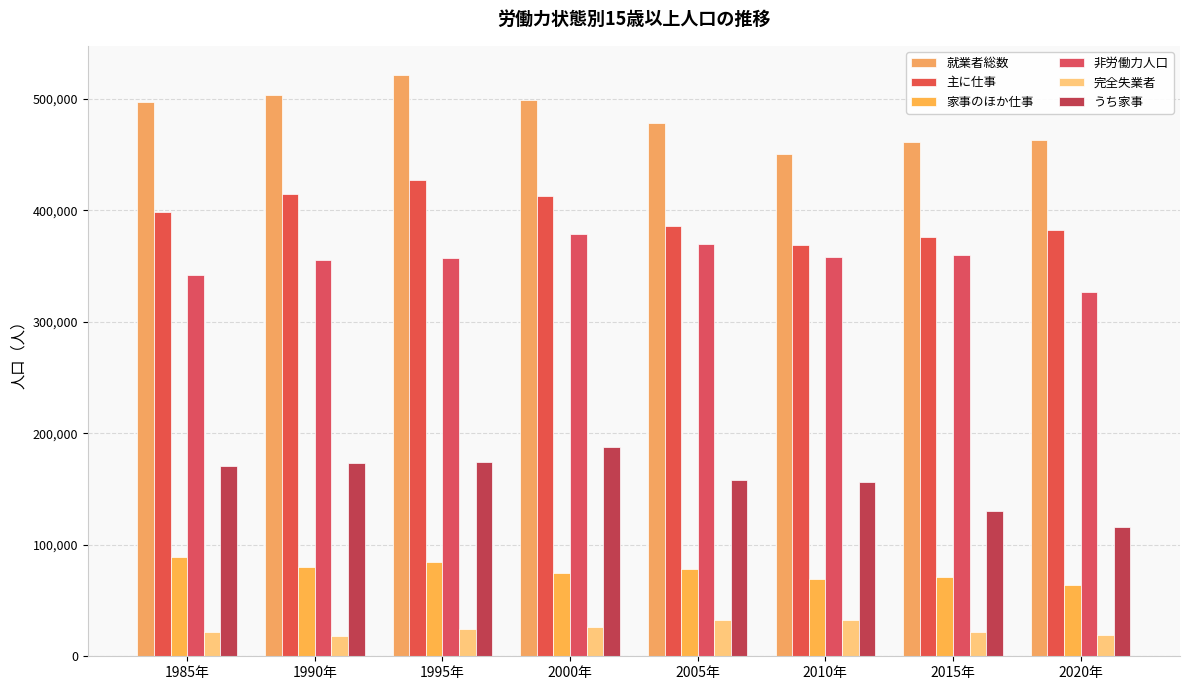

Does the chart contain any negative values?

No